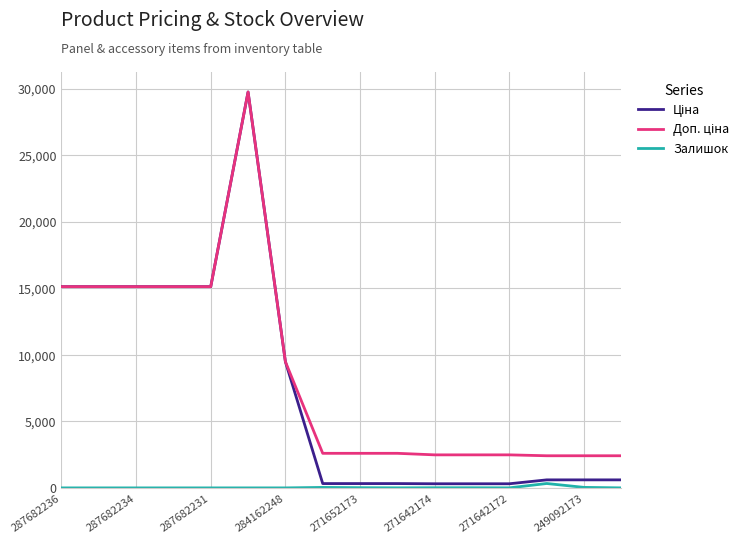

True or false: Залишок and Доп. ціна intersect in this chart.

False